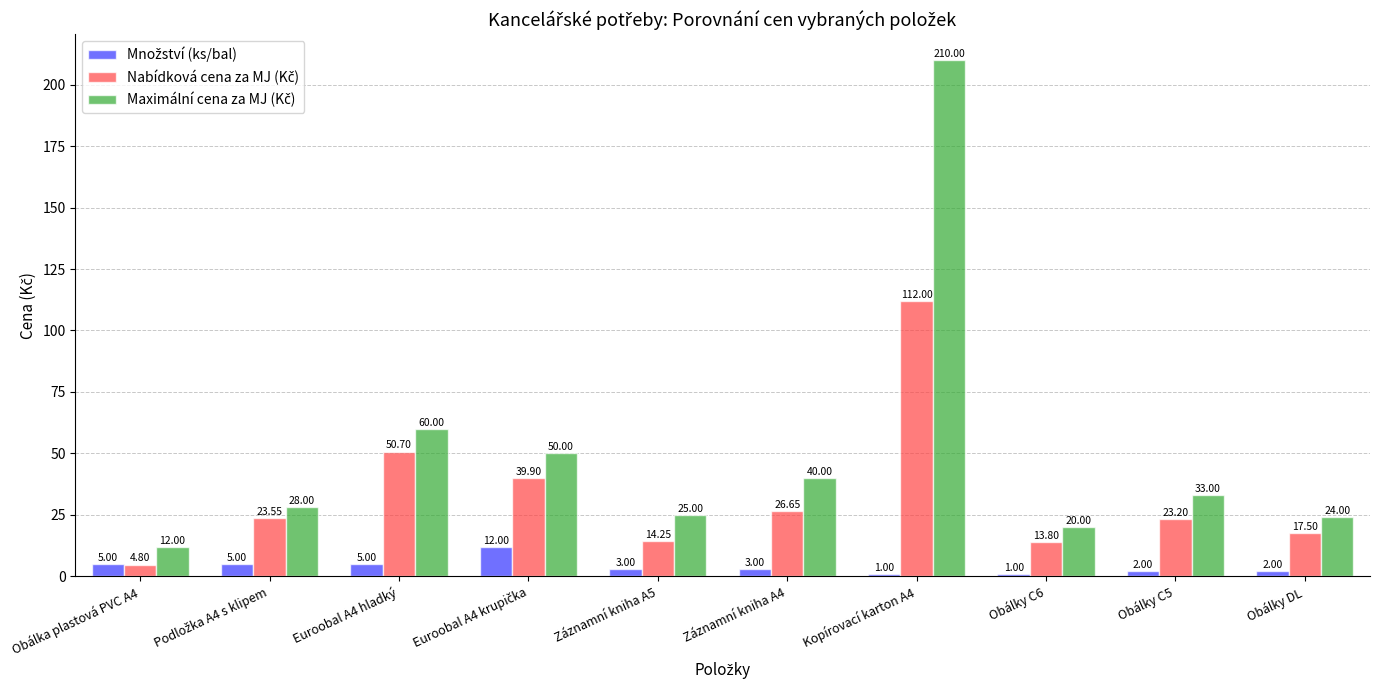

What is the total value across all series at Záznamní kniha A4?

69.7